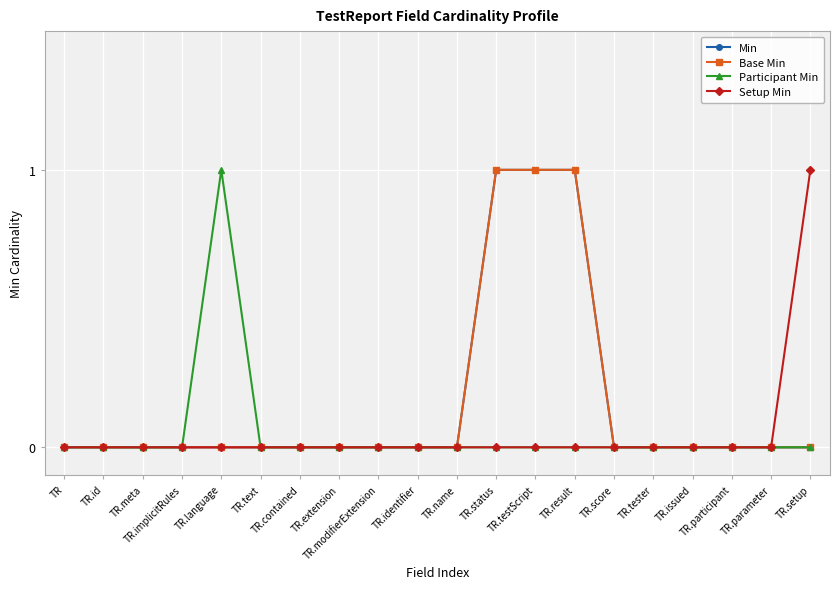

Reading left to right, what are all the values shown in this chart?

Min: 0	0	0	0	0	0	0	0	0	0	0	1	1	1	0	0	0	0	0	0
Base Min: 0	0	0	0	0	0	0	0	0	0	0	1	1	1	0	0	0	0	0	0
Participant Min: 0	0	0	0	1	0	0	0	0	0	0	0	0	0	0	0	0	0	0	0
Setup Min: 0	0	0	0	0	0	0	0	0	0	0	0	0	0	0	0	0	0	0	1